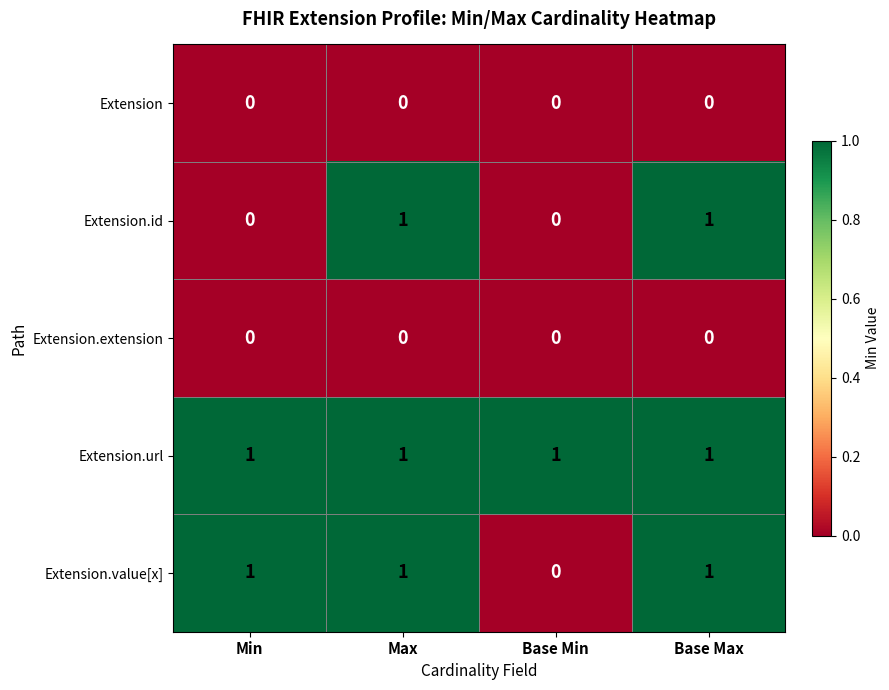

At how many categories does at least one series exceed 0?

4